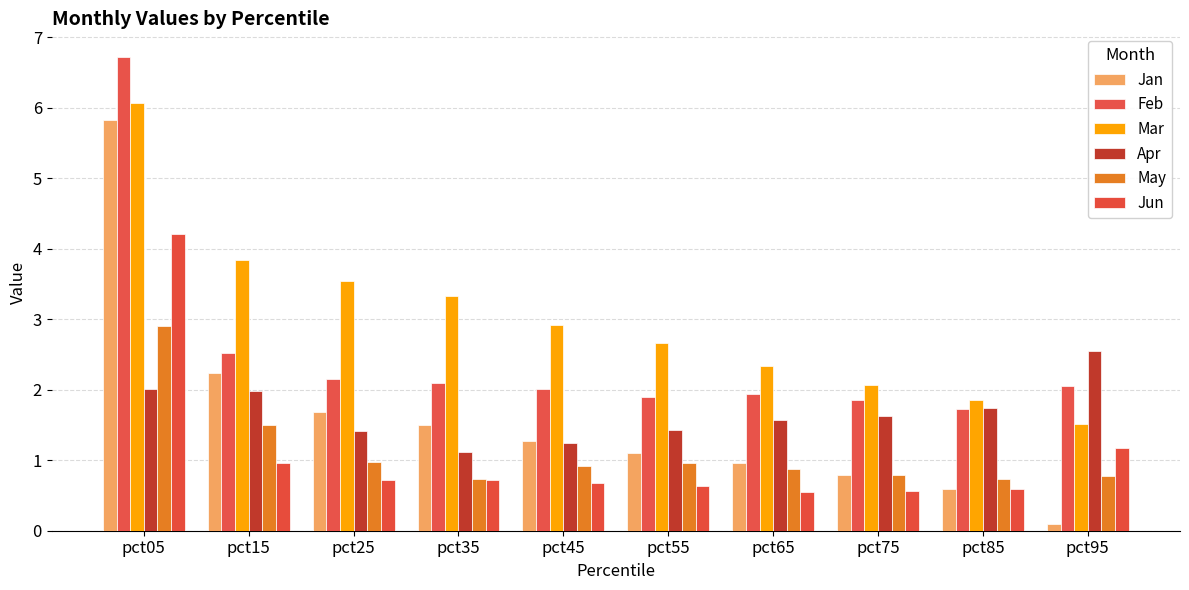

Reading right to left, transcribe all the data shown in this chart.

Jan: pct95=0.1	pct85=0.6	pct75=0.8	pct65=1.0	pct55=1.1	pct45=1.3	pct35=1.5	pct25=1.7	pct15=2.2	pct05=5.8
Feb: pct95=2.0	pct85=1.7	pct75=1.9	pct65=1.9	pct55=1.9	pct45=2.0	pct35=2.1	pct25=2.1	pct15=2.5	pct05=6.7
Mar: pct95=1.5	pct85=1.9	pct75=2.1	pct65=2.3	pct55=2.7	pct45=2.9	pct35=3.3	pct25=3.5	pct15=3.8	pct05=6.1
Apr: pct95=2.5	pct85=1.7	pct75=1.6	pct65=1.6	pct55=1.4	pct45=1.3	pct35=1.1	pct25=1.4	pct15=2.0	pct05=2.0
May: pct95=0.8	pct85=0.7	pct75=0.8	pct65=0.9	pct55=1.0	pct45=0.9	pct35=0.7	pct25=1.0	pct15=1.5	pct05=2.9
Jun: pct95=1.2	pct85=0.6	pct75=0.6	pct65=0.5	pct55=0.6	pct45=0.7	pct35=0.7	pct25=0.7	pct15=1.0	pct05=4.2